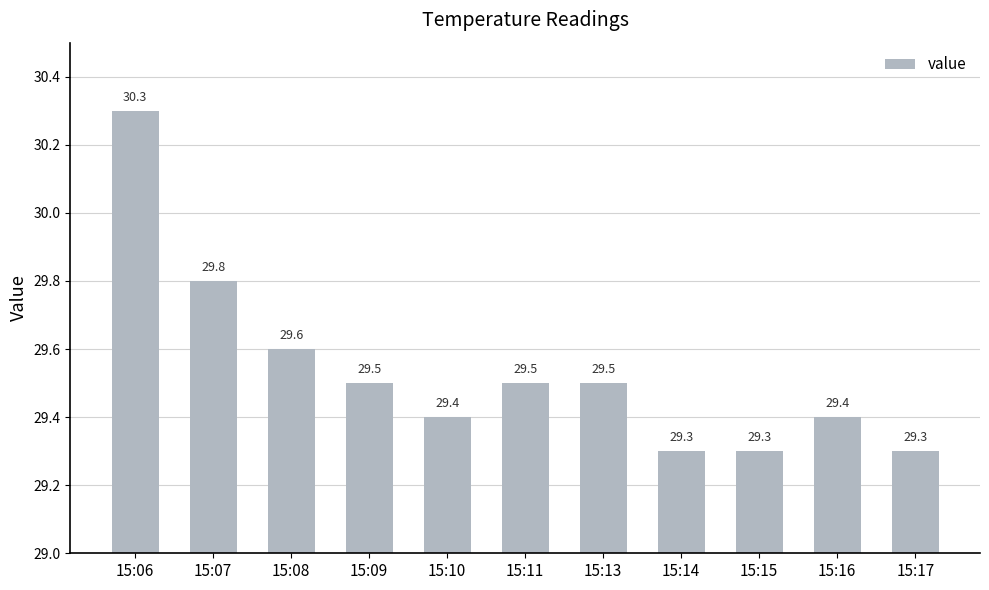

What is the maximum value shown in the chart?

30.3